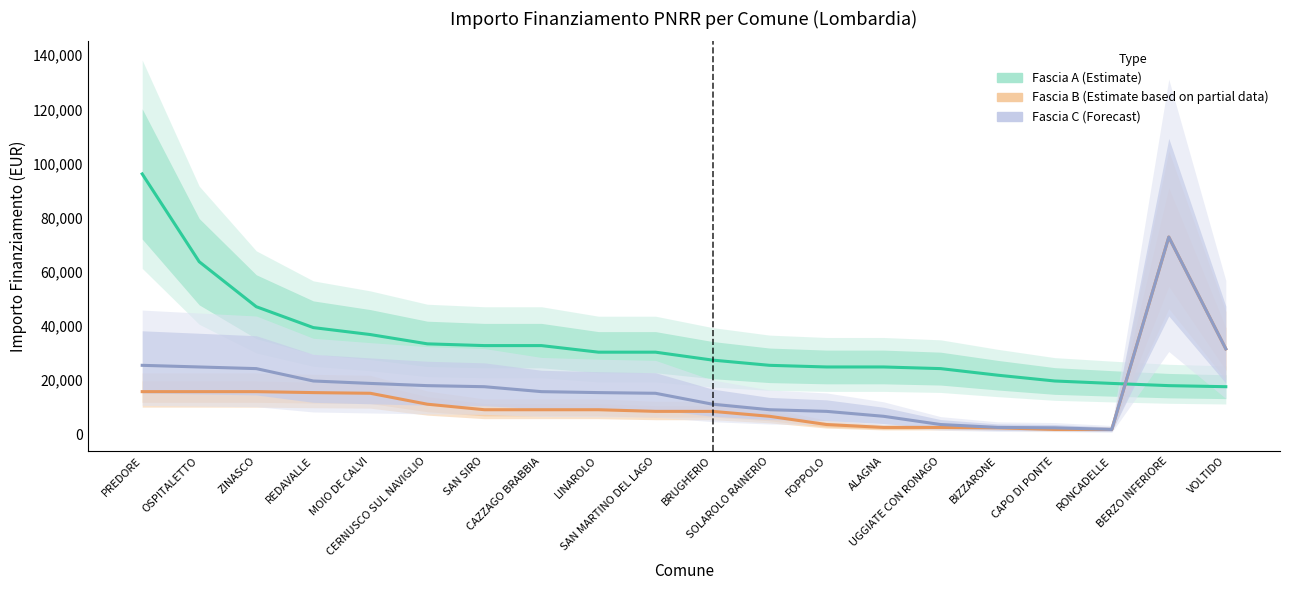

Where is the first local minimum for Fascia C (Forecast)?

RONCADELLE